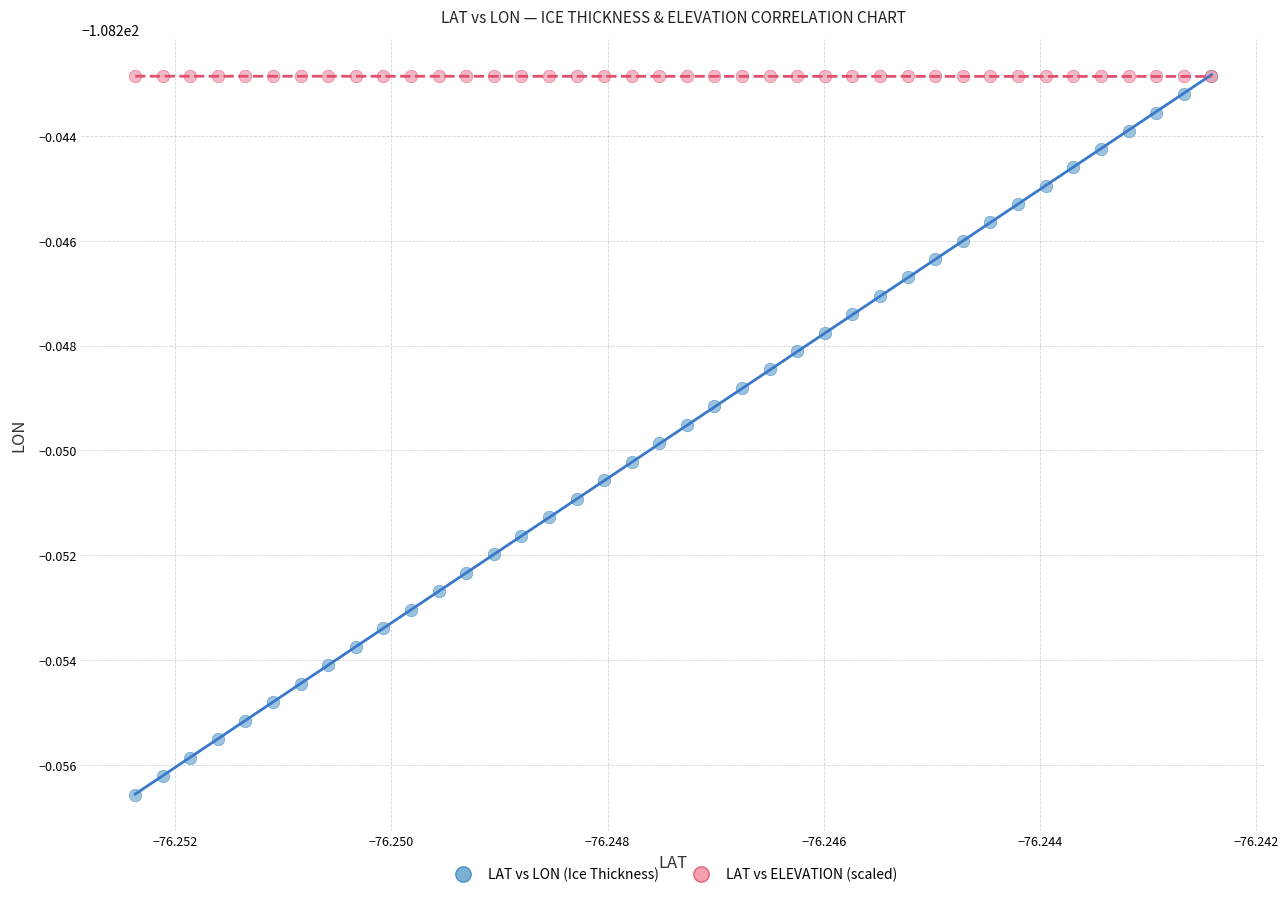

What are all the series names shown in the legend?

LAT vs LON (Ice Thickness), LAT vs ELEVATION (scaled)